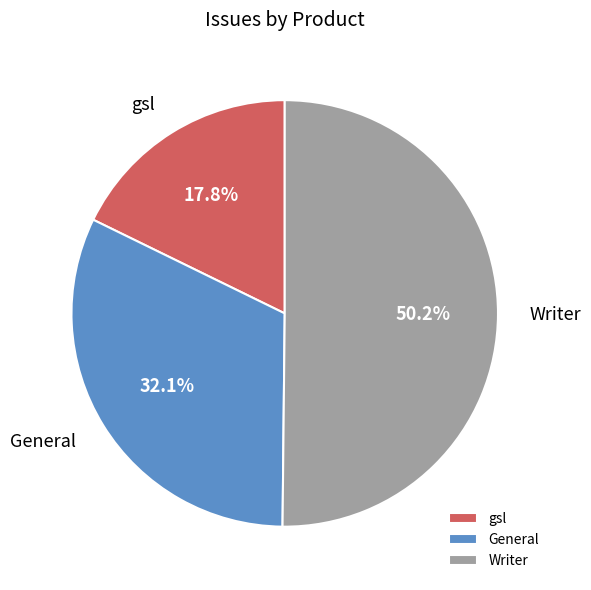

Is the sum of Writer and gsl greater than half?

Yes